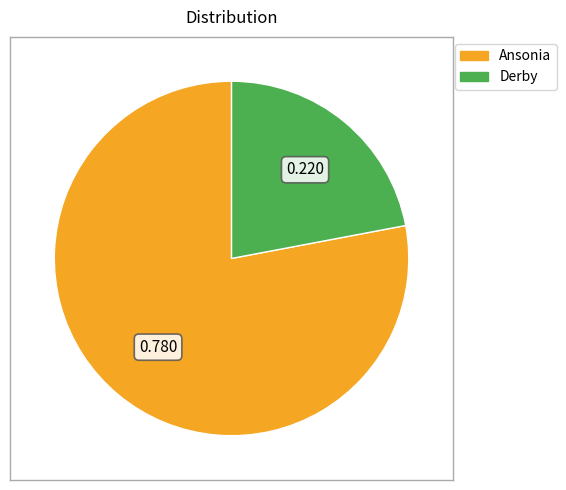

Between Ansonia and Derby, which is larger?

Ansonia